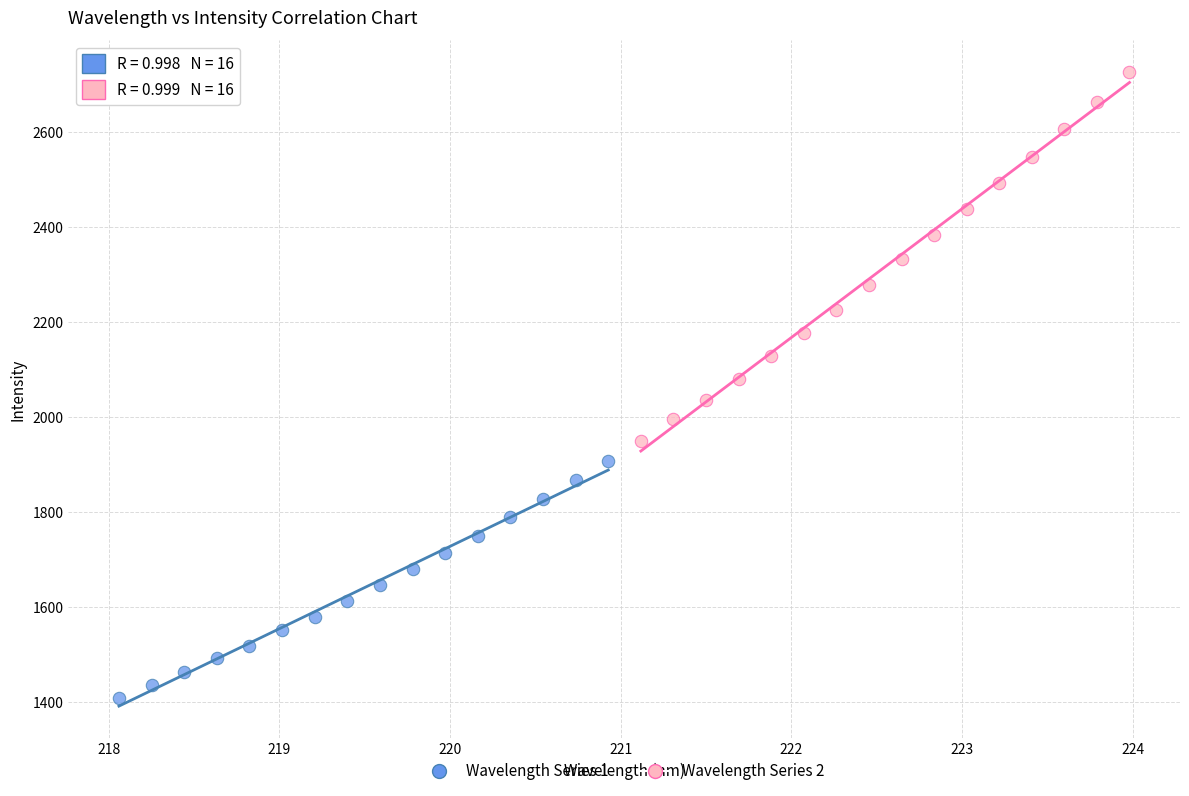

Which series contains the lowest Y value?

Wavelength Series 1